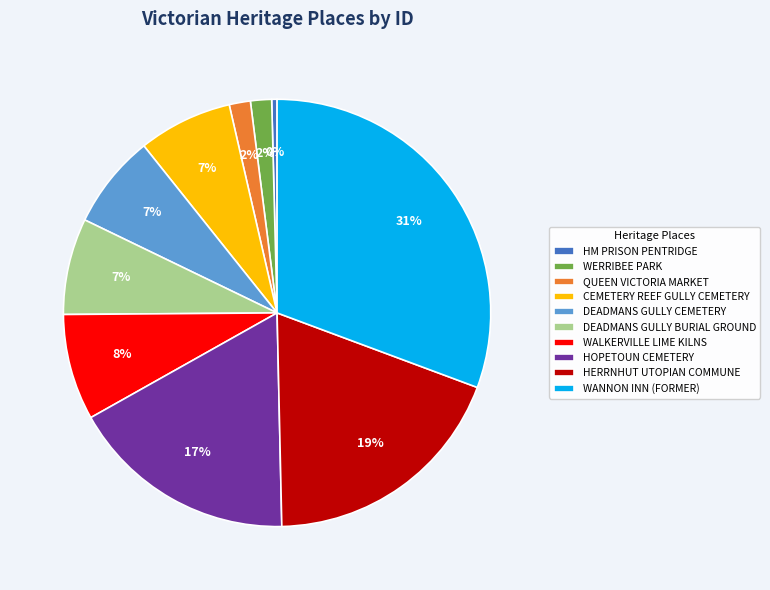

Which slice is the largest?

WANNON INN (FORMER)